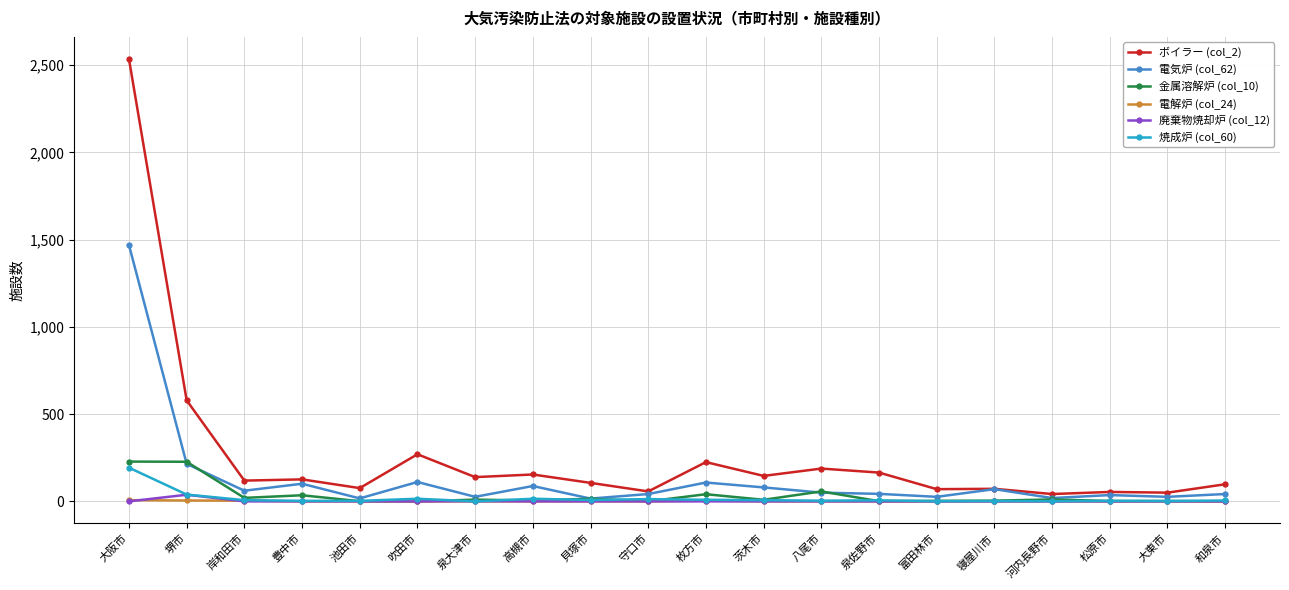

The 廃棄物焼却炉 (col_12) series shows 0 at 大東市. True or false?

True